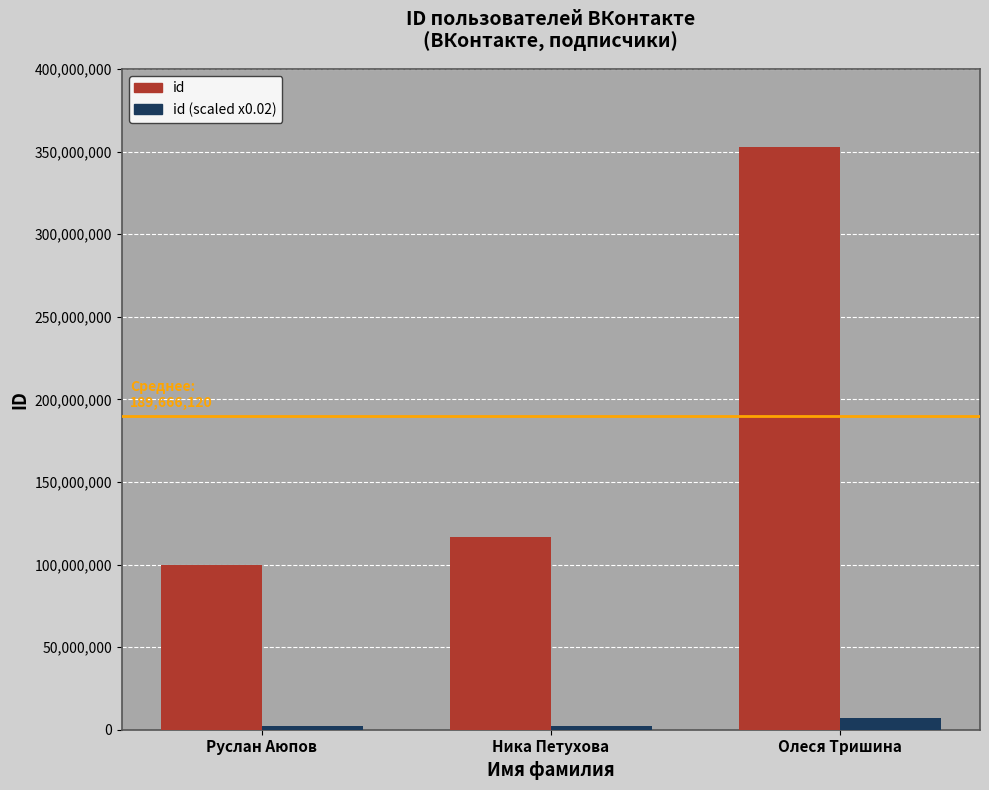

What is the greatest value displayed?

352519267.0